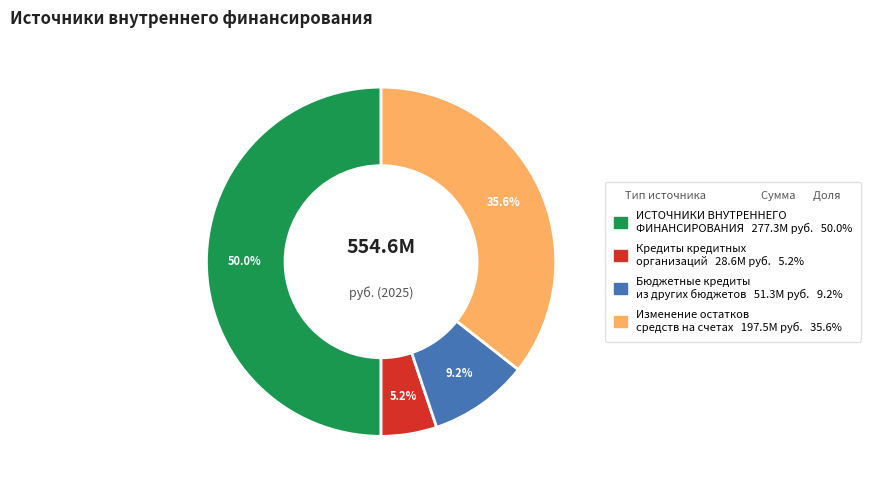

What portion of the pie excludes Бюджетные кредиты из других бюджетов?

90.8%